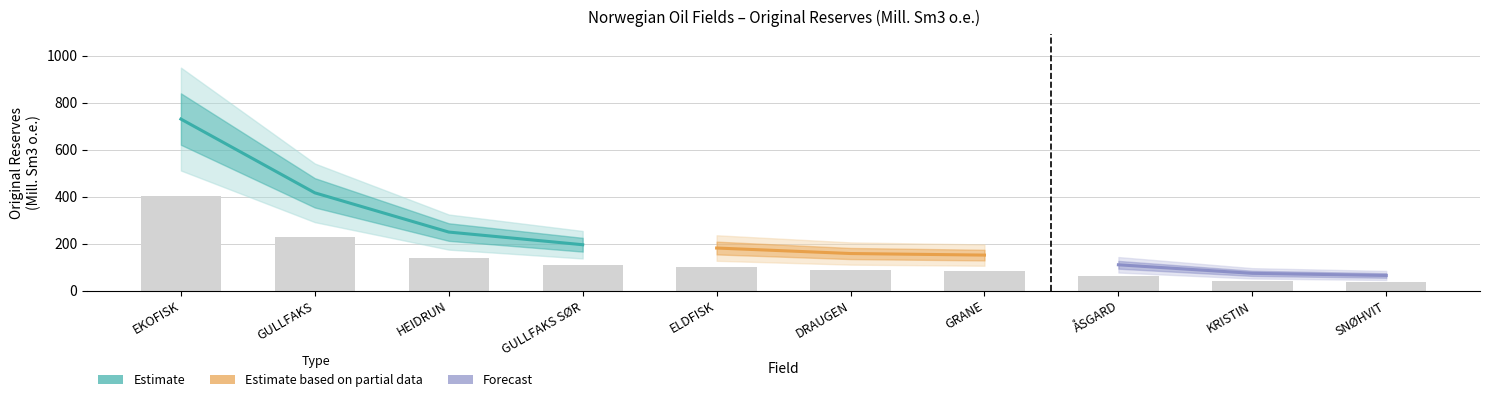

What position from the left is HEIDRUN?

3